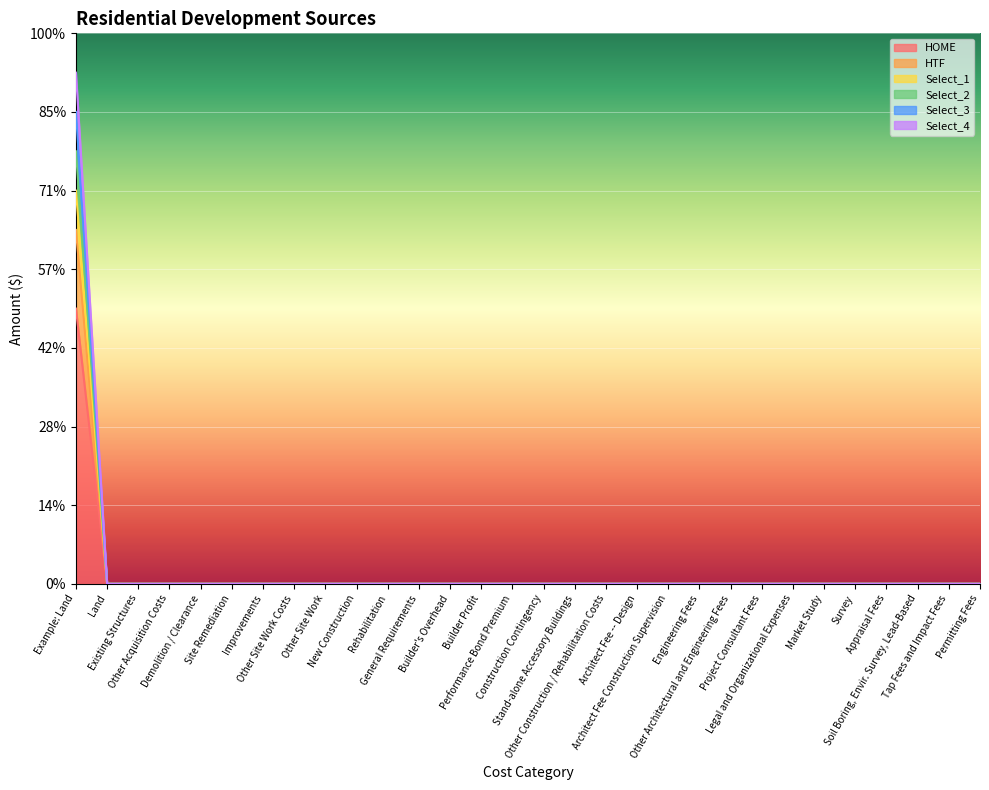

How many categories are shown in the chart?

30